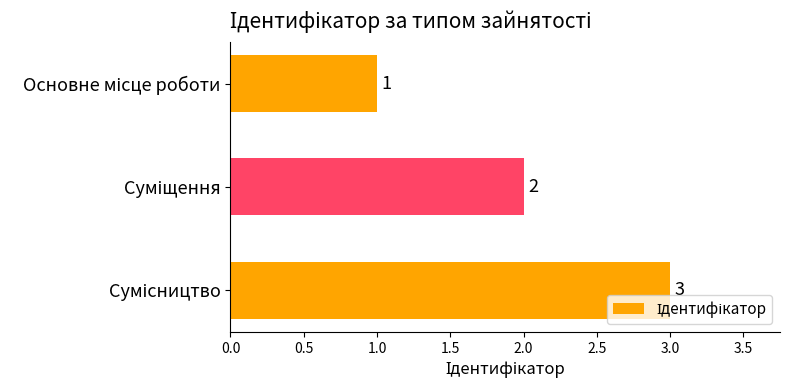

How many values are below 2?

1